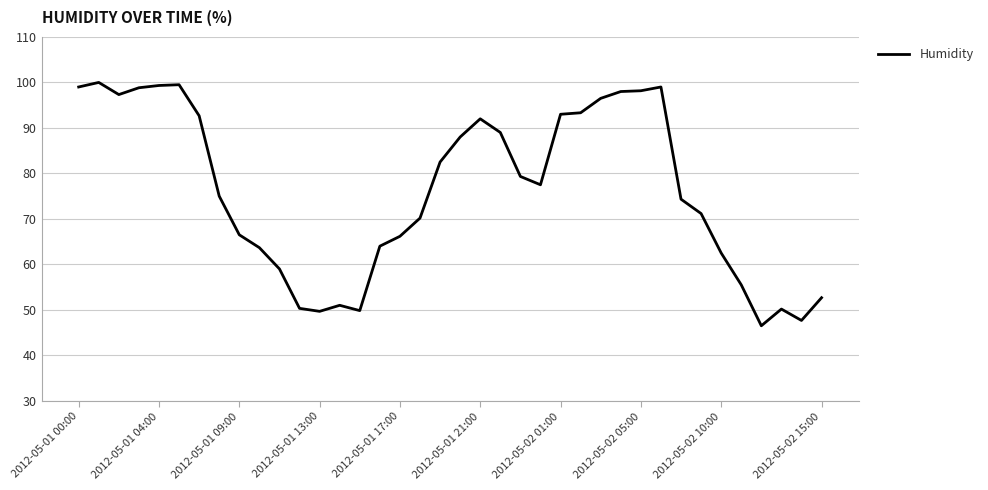

What is the maximum value shown in the chart?

100.0